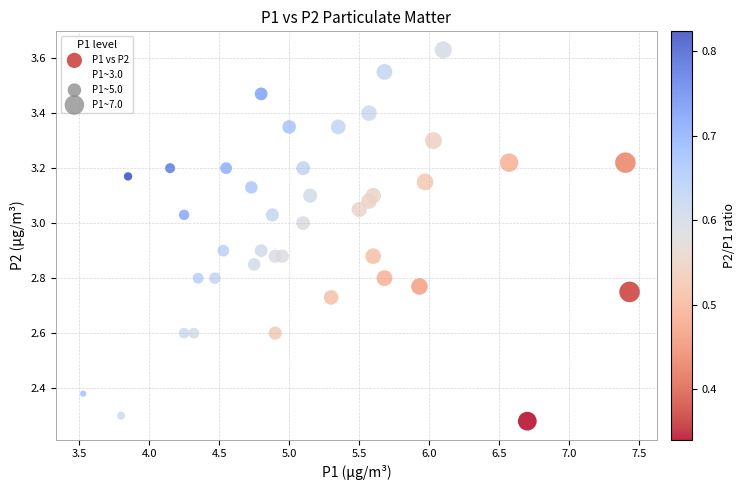

What is the range of X values (max minus min)?

3.9